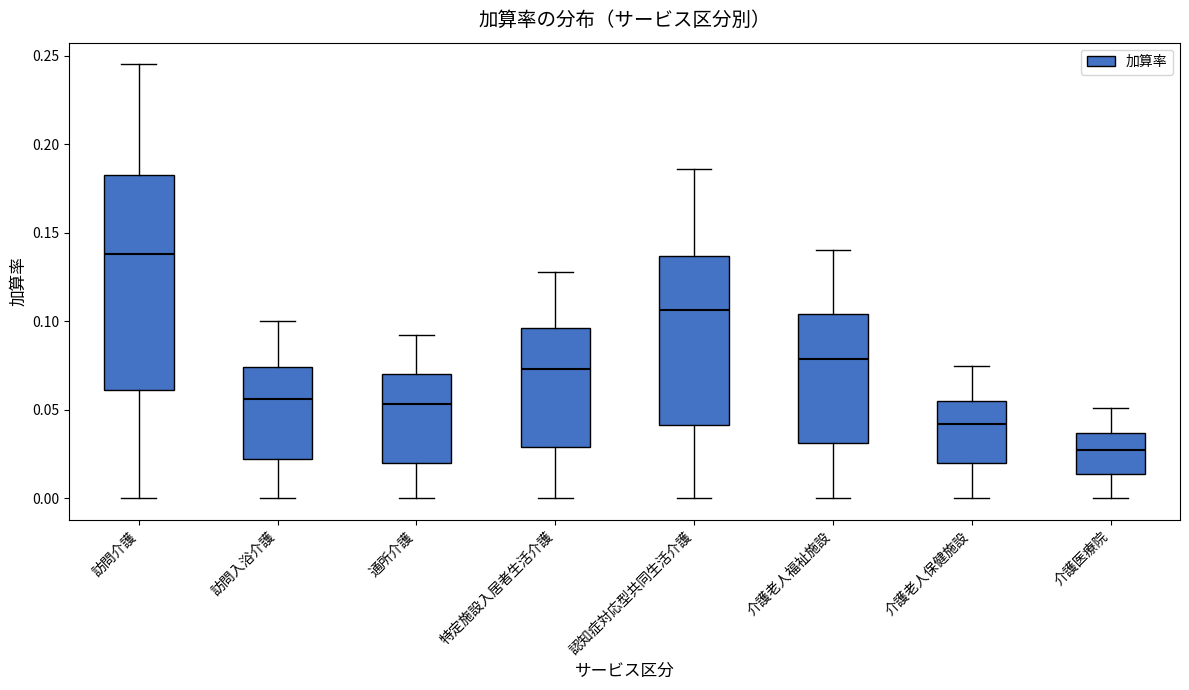

Where is the lower edge of the box for 介護老人保健施設 on the y-axis? The values are not printed on the chart, so give them approximately, as read against the axis.

0.020